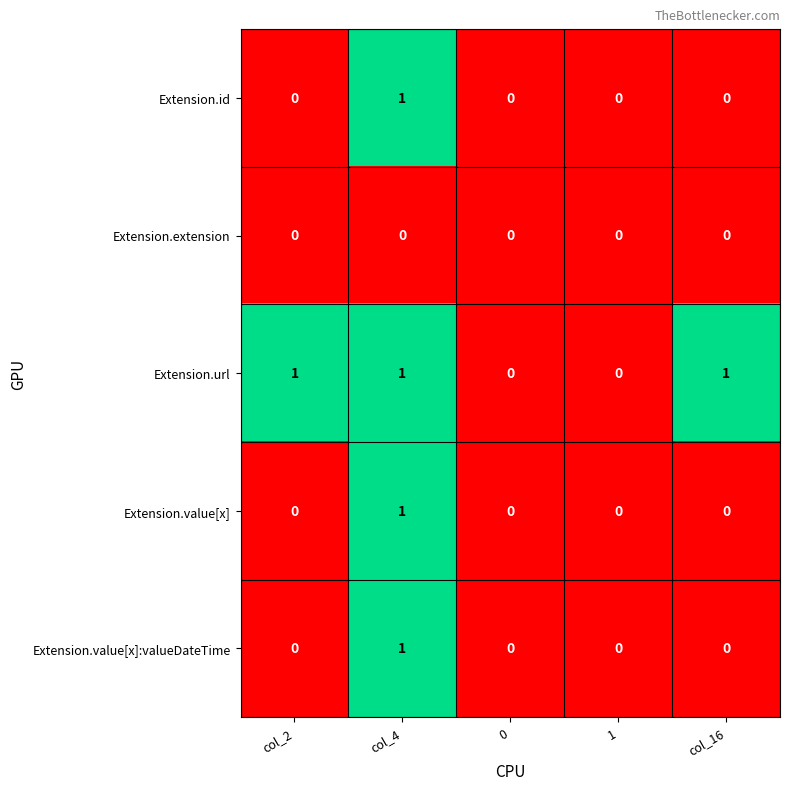

Reading left to right, what are all the values shown in this chart?

Extension.id: 0	1	0	0	0
Extension.extension: 0	0	0	0	0
Extension.url: 1	1	0	0	1
Extension.value[x]: 0	1	0	0	0
Extension.value[x]:valueDateTime: 0	1	0	0	0